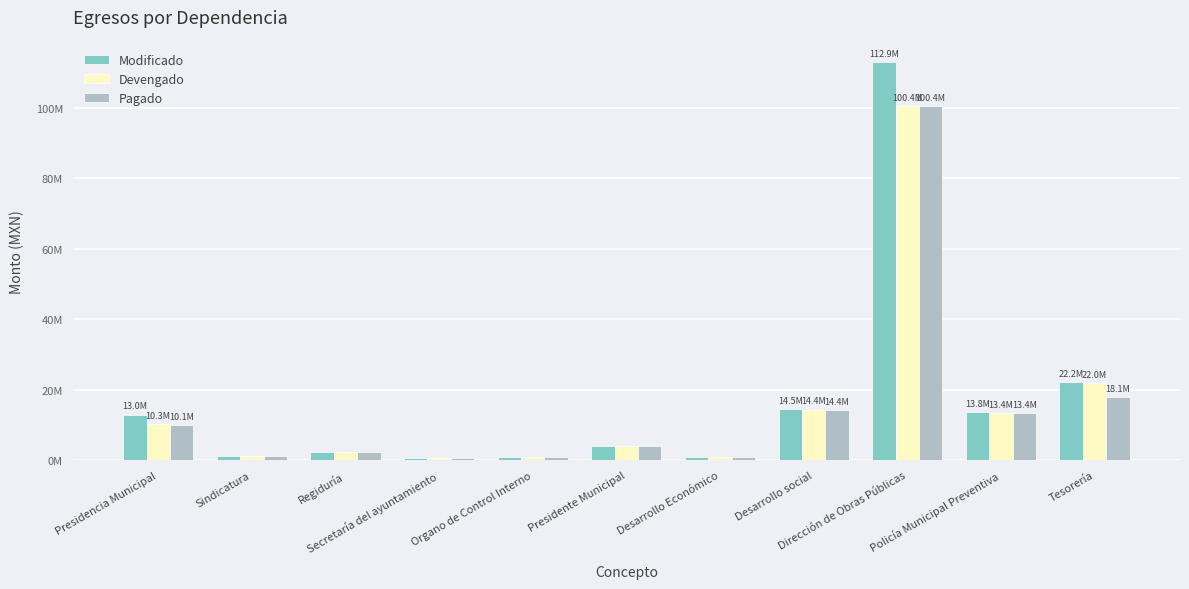

What is the difference between the Modificado values at Presidencia Municipal and Presidente Municipal?

9031002.4